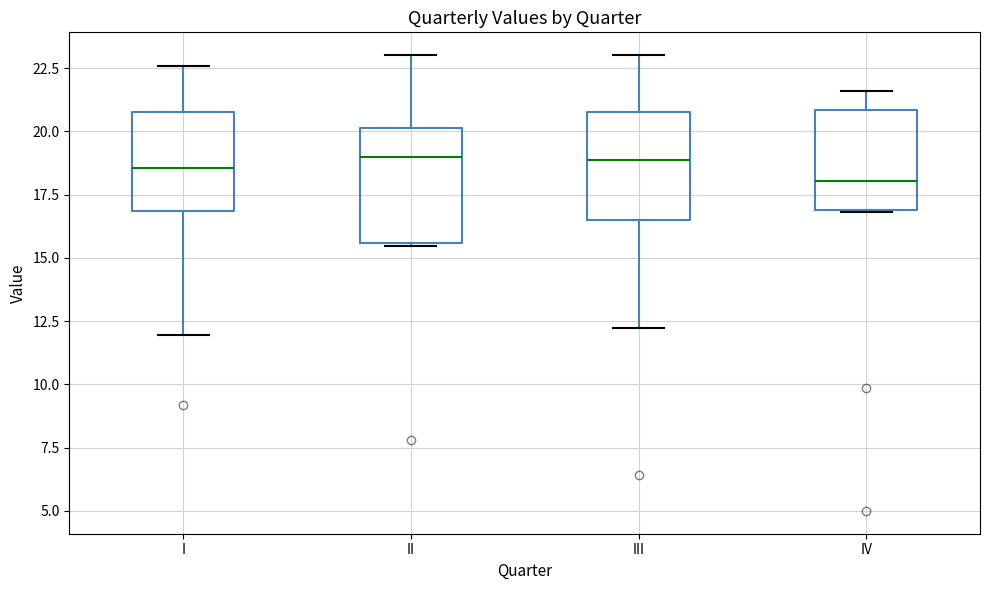

Where does the upper whisker of the box for II end on the y-axis? The values are not printed on the chart, so give them approximately, as read against the axis.

23.0